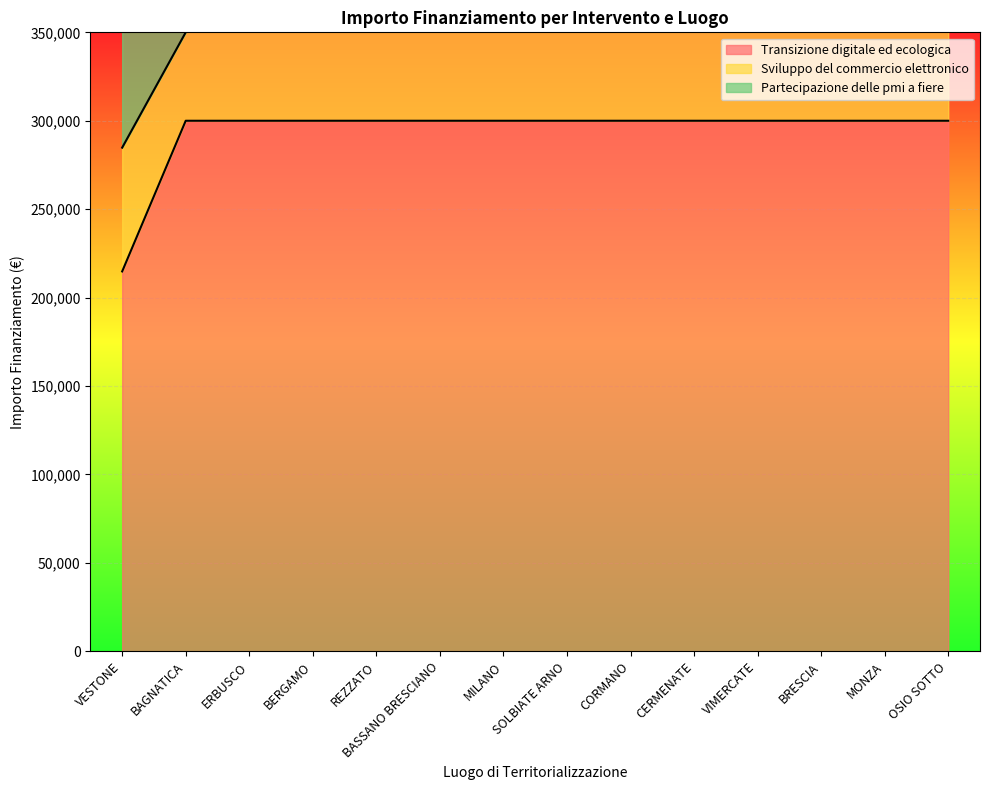

At which category does the chart reach its peak across all series?

BERGAMO